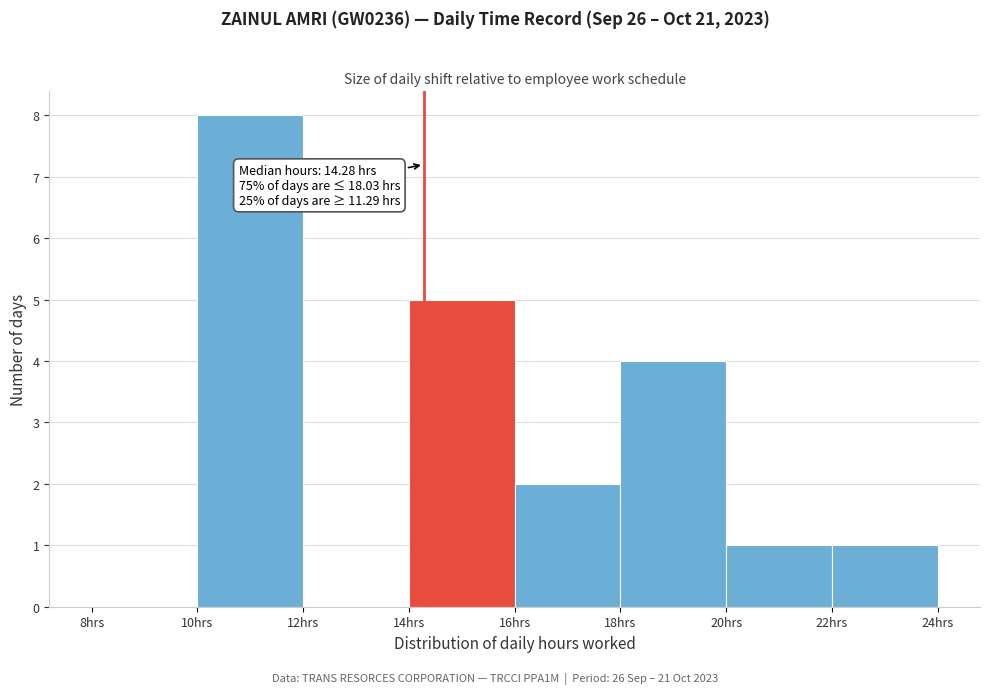

Over which range of the x-axis is the bar tallest?

10 to 12